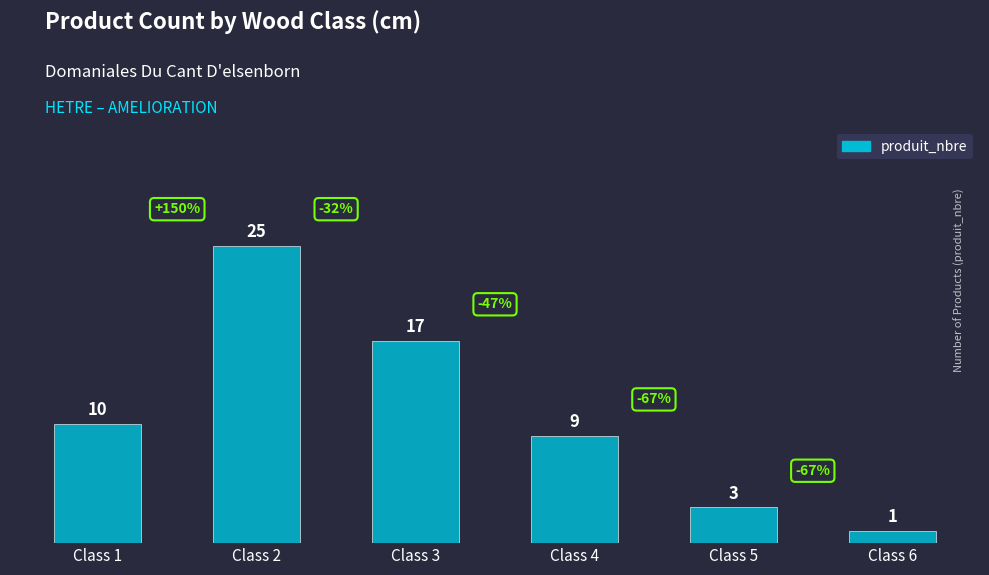

Is it true that the value at Class 3 is 17?

True